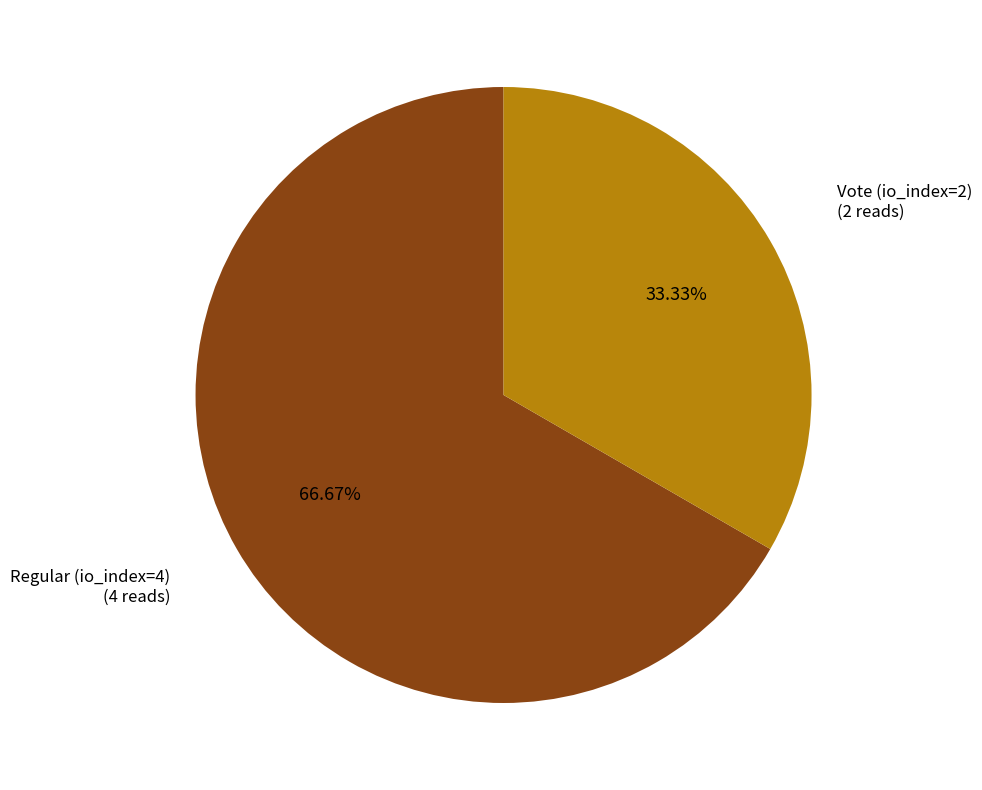

To the nearest percent, what is the average slice percentage?

50%